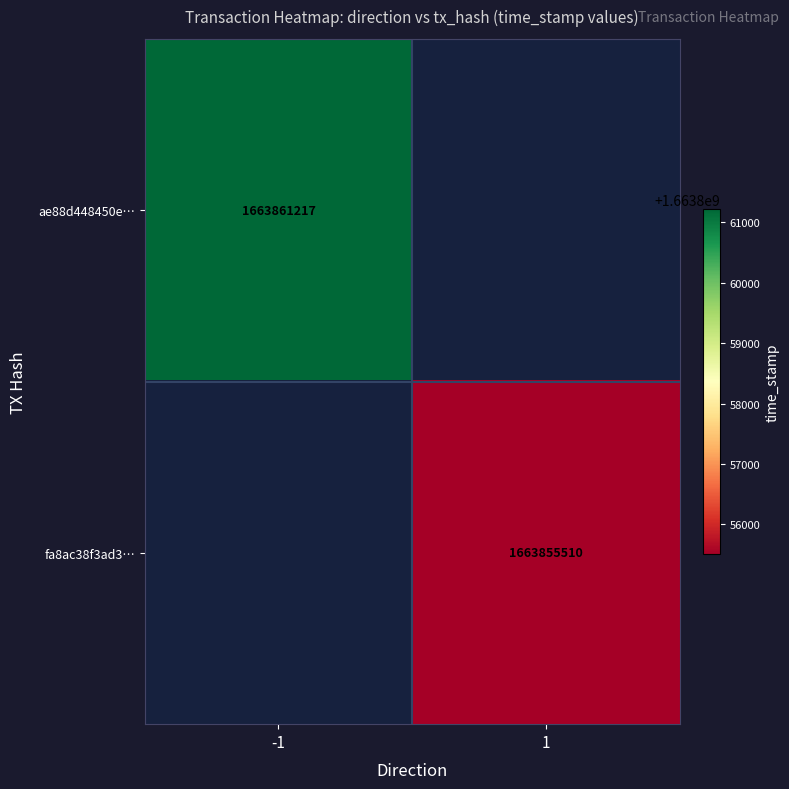

The fa8ac38f3ad3… series shows 1663855510 at 1. True or false?

True